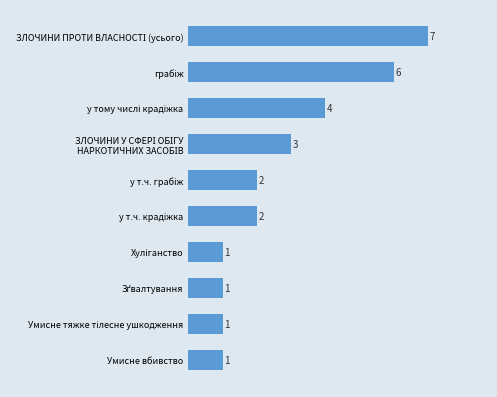

What is the difference between the second highest and minimum values?

5